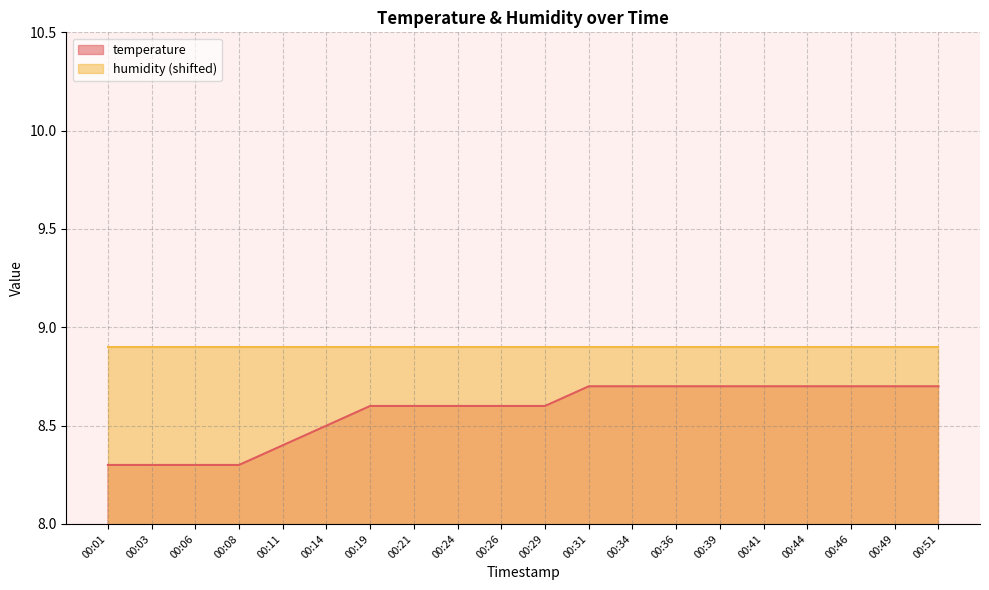

Approximately how many times larger is the value at 00:19 compared to 00:26?

1.0